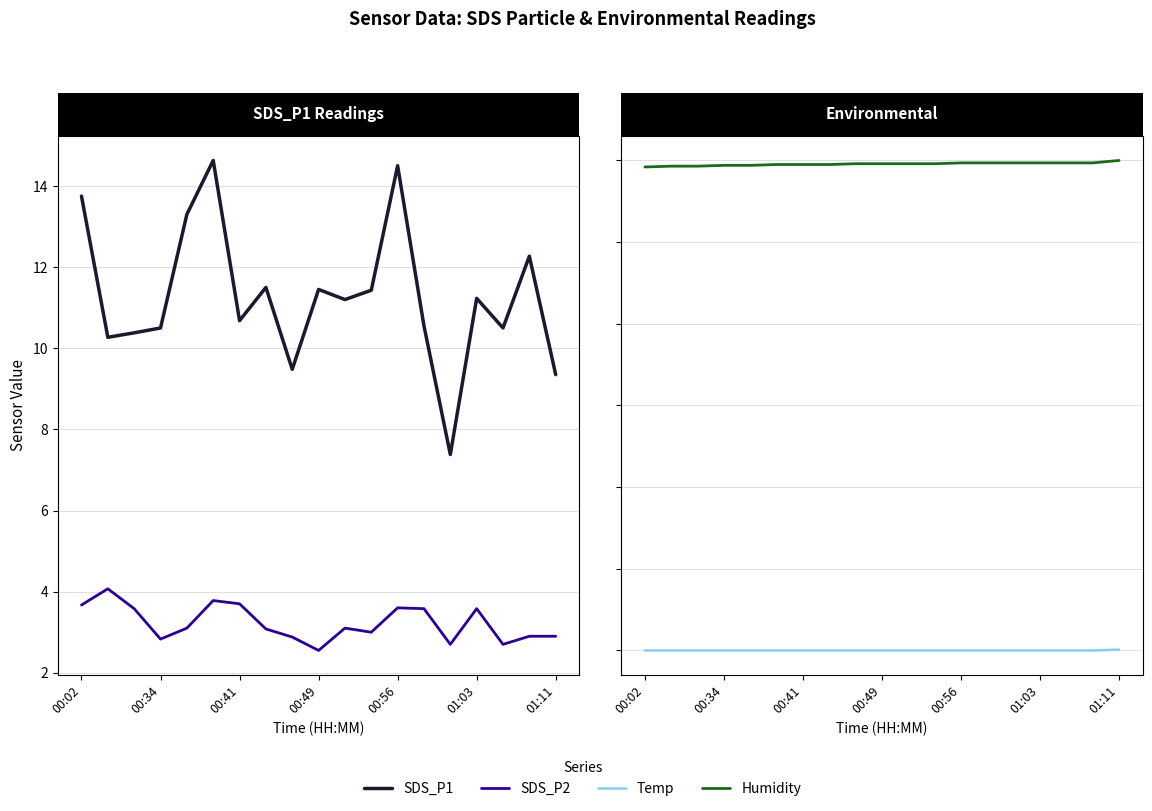

What is the average value of the Humidity series?

69.6